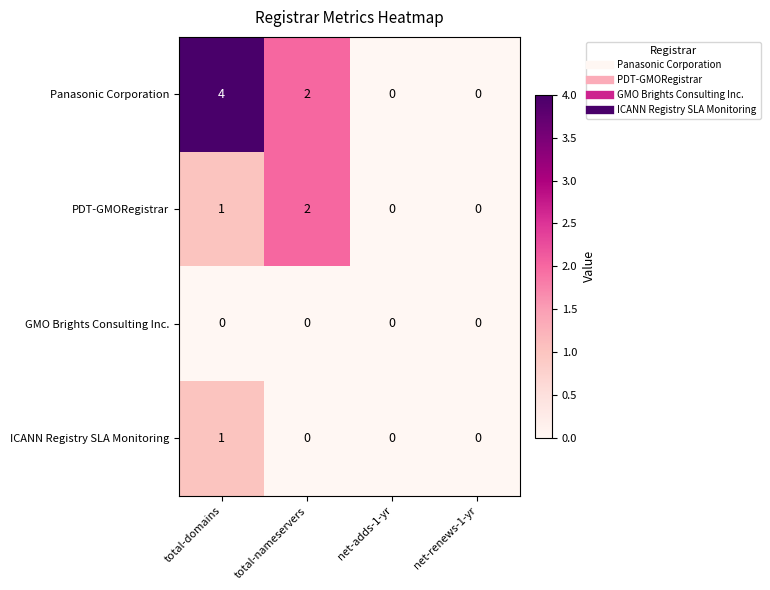

Reading left to right, transcribe all the data shown in this chart.

Panasonic Corporation: 4	2	0	0
PDT-GMORegistrar: 1	2	0	0
GMO Brights Consulting Inc.: 0	0	0	0
ICANN Registry SLA Monitoring: 1	0	0	0